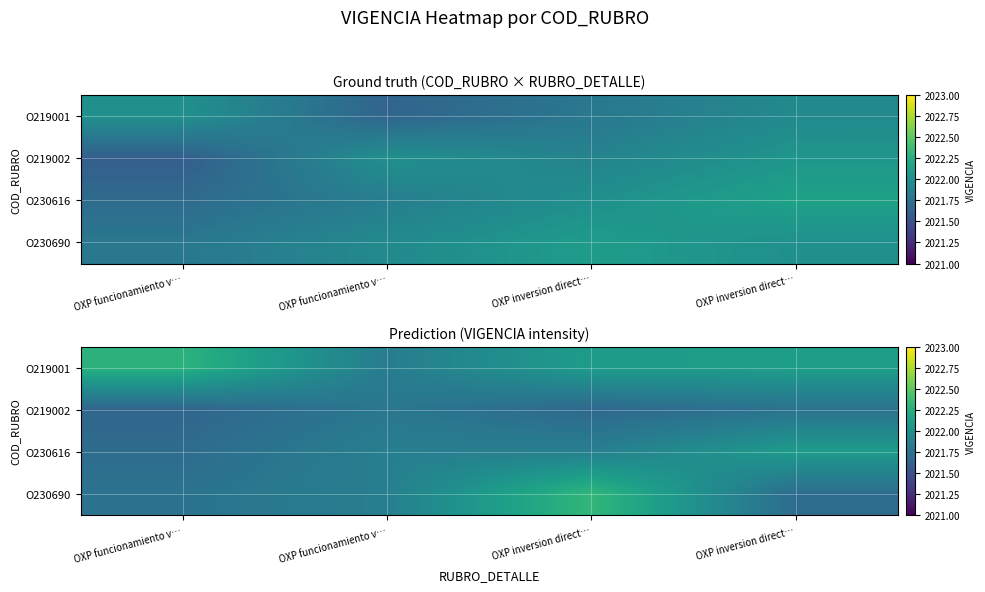

Between OXP inversion direct… and OXP inversion direct…, which is larger?

OXP inversion direct…